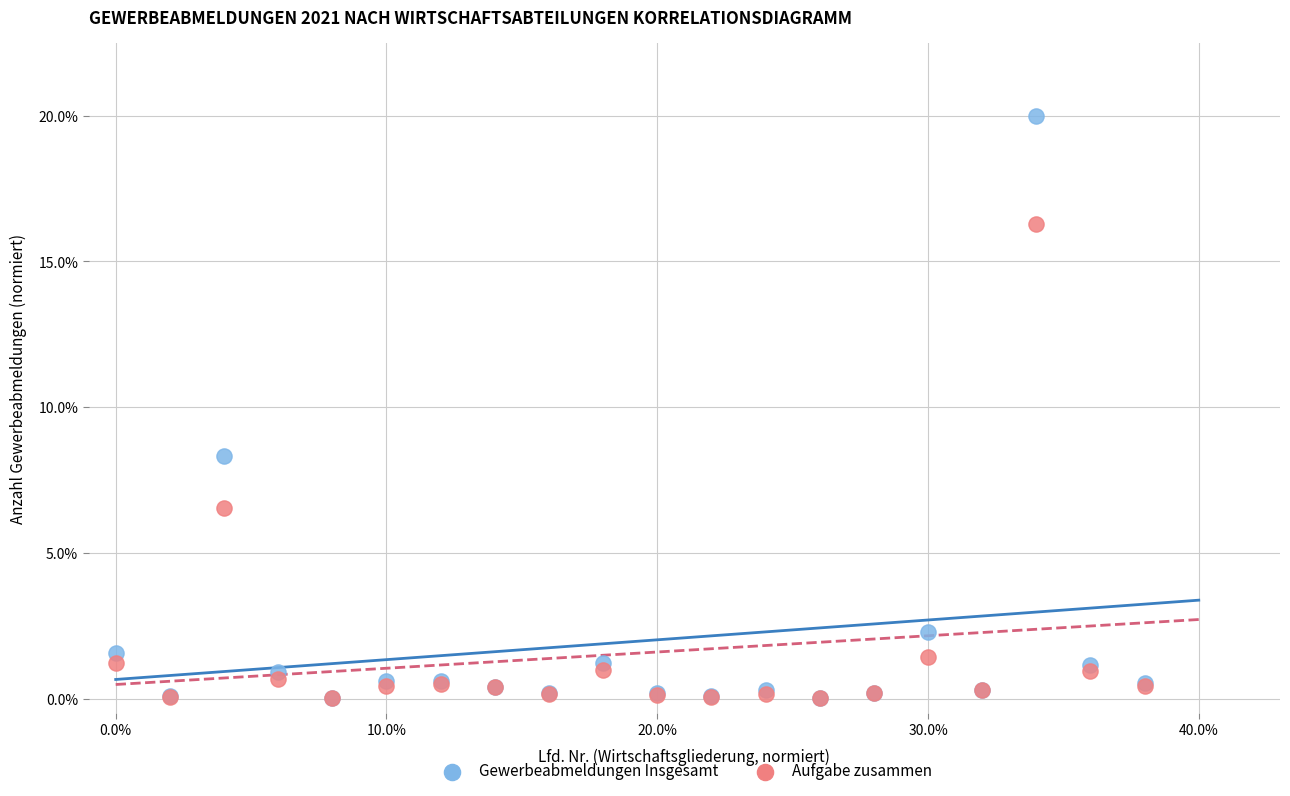

What are all the series names shown in the legend?

Gewerbeabmeldungen Insgesamt, Aufgabe zusammen